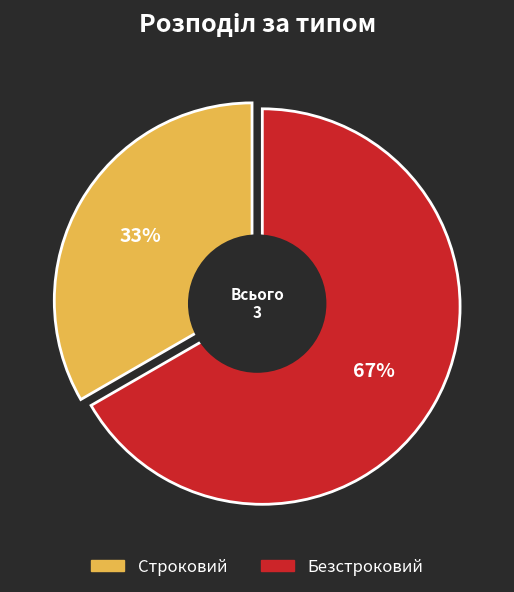

What is the smallest slice in the pie chart?

Строковий